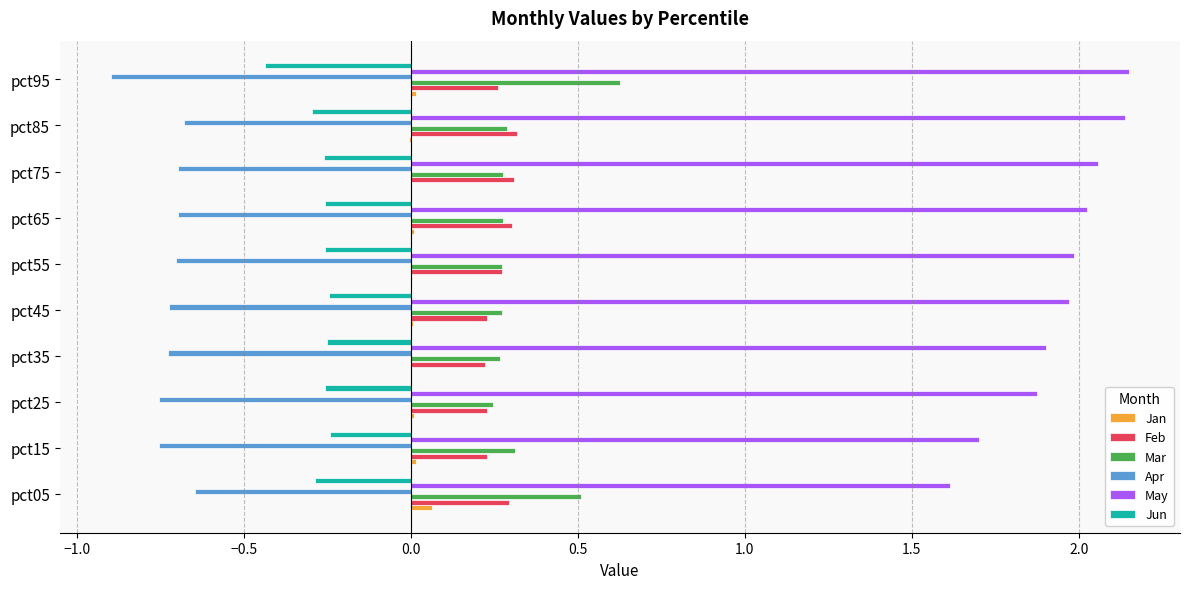

Is it true that Feb equals 0.3 at pct05?

True